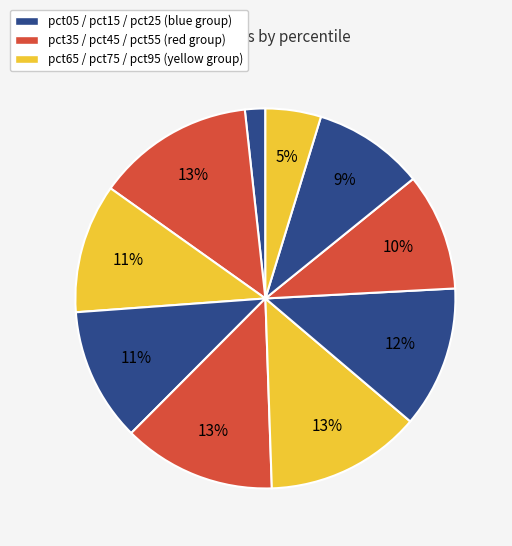

How many slices are in this pie chart?

10